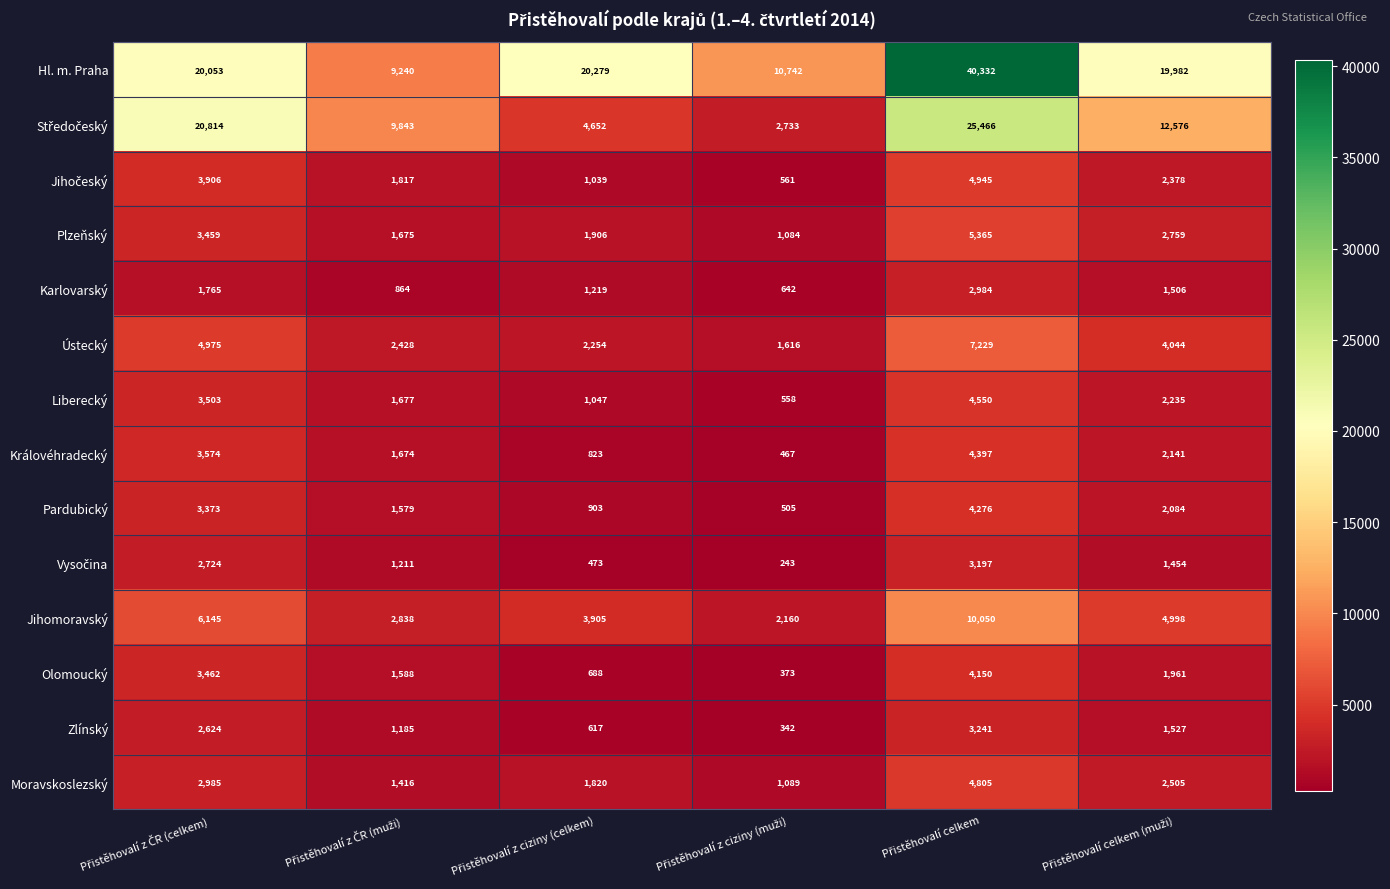

How many categories are shown in the chart?

6